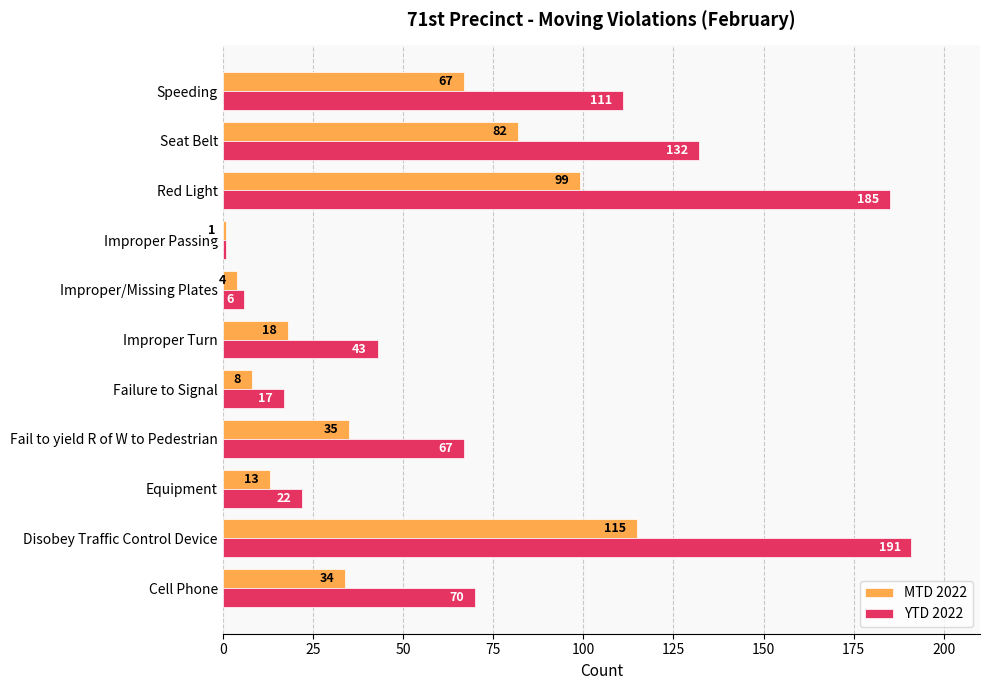

How many categories are shown in the chart?

11